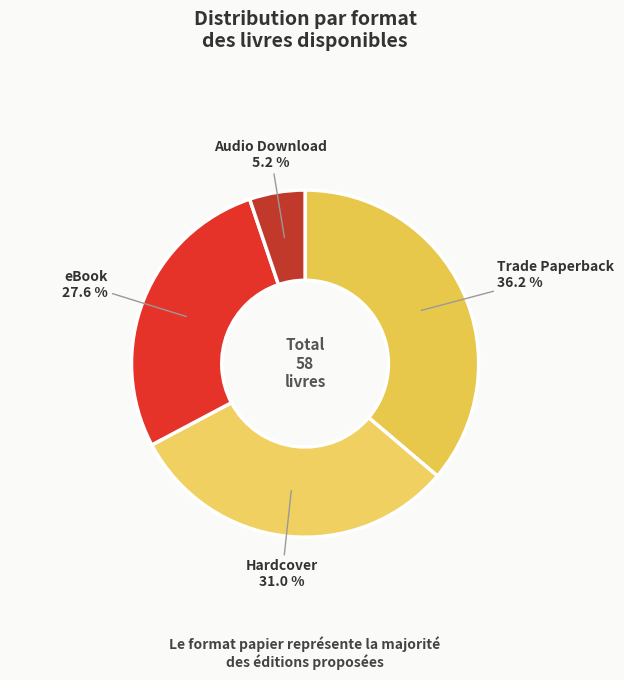

To the nearest percent, what portion does Hardcover represent?

31%